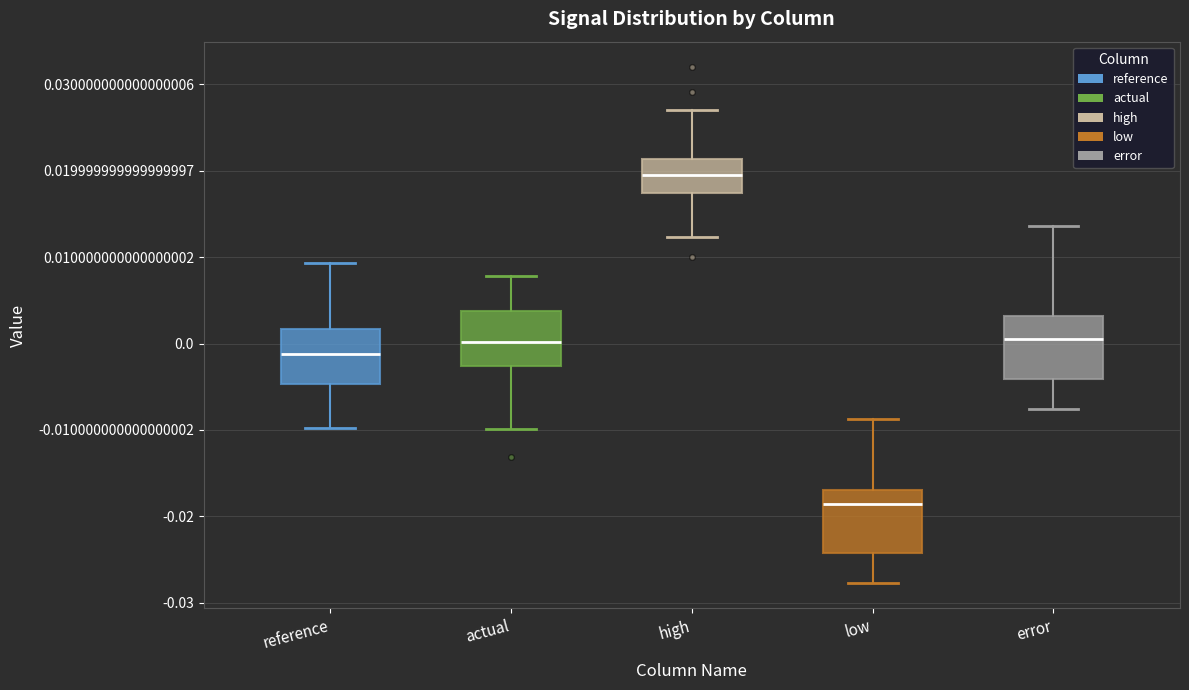

Where is the lower edge of the box for reference on the y-axis? The values are not printed on the chart, so give them approximately, as read against the axis.

-0.005